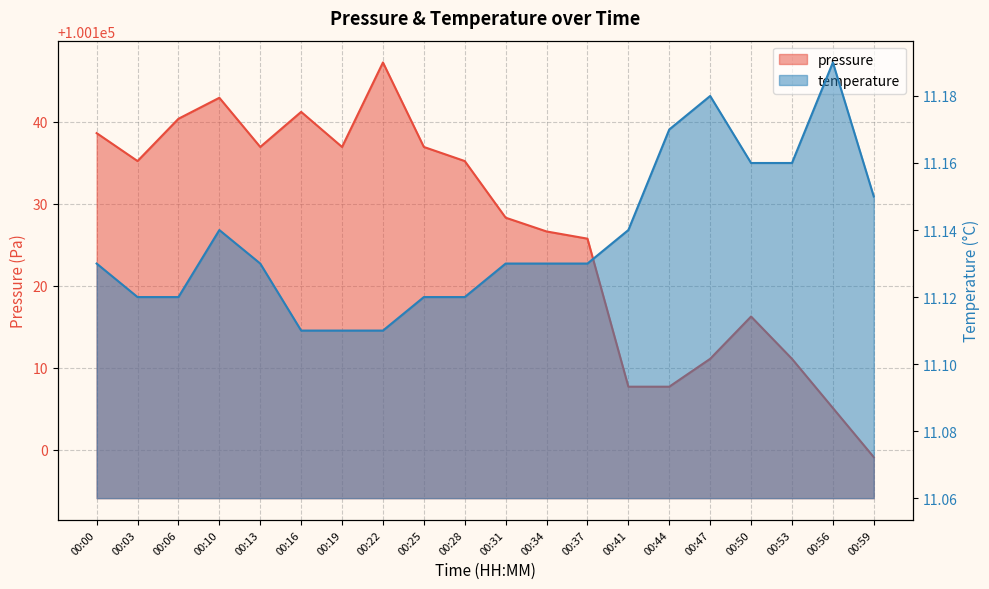

True or false: temperature and pressure cross at least once.

False